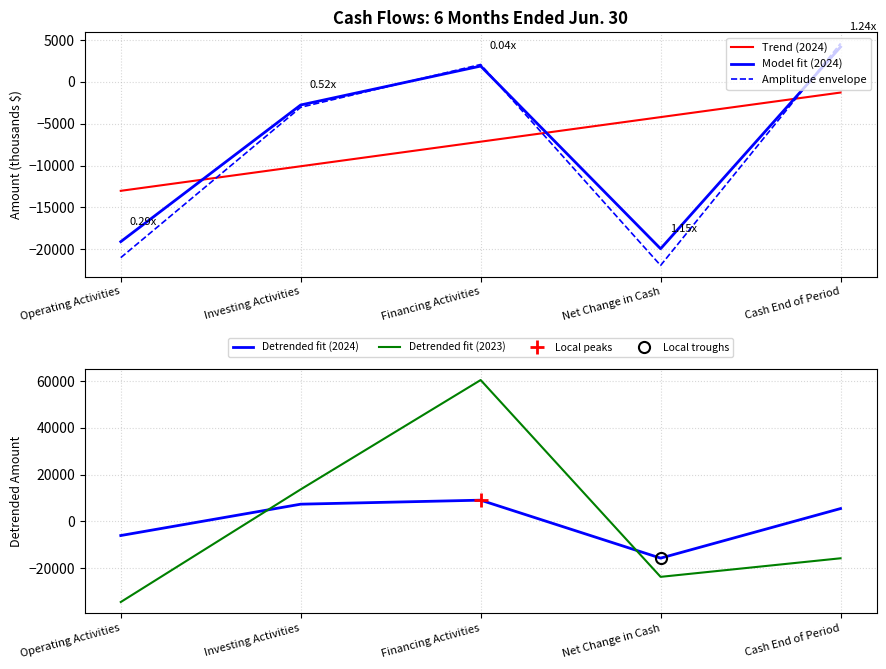

How many lines are shown in the chart?

5